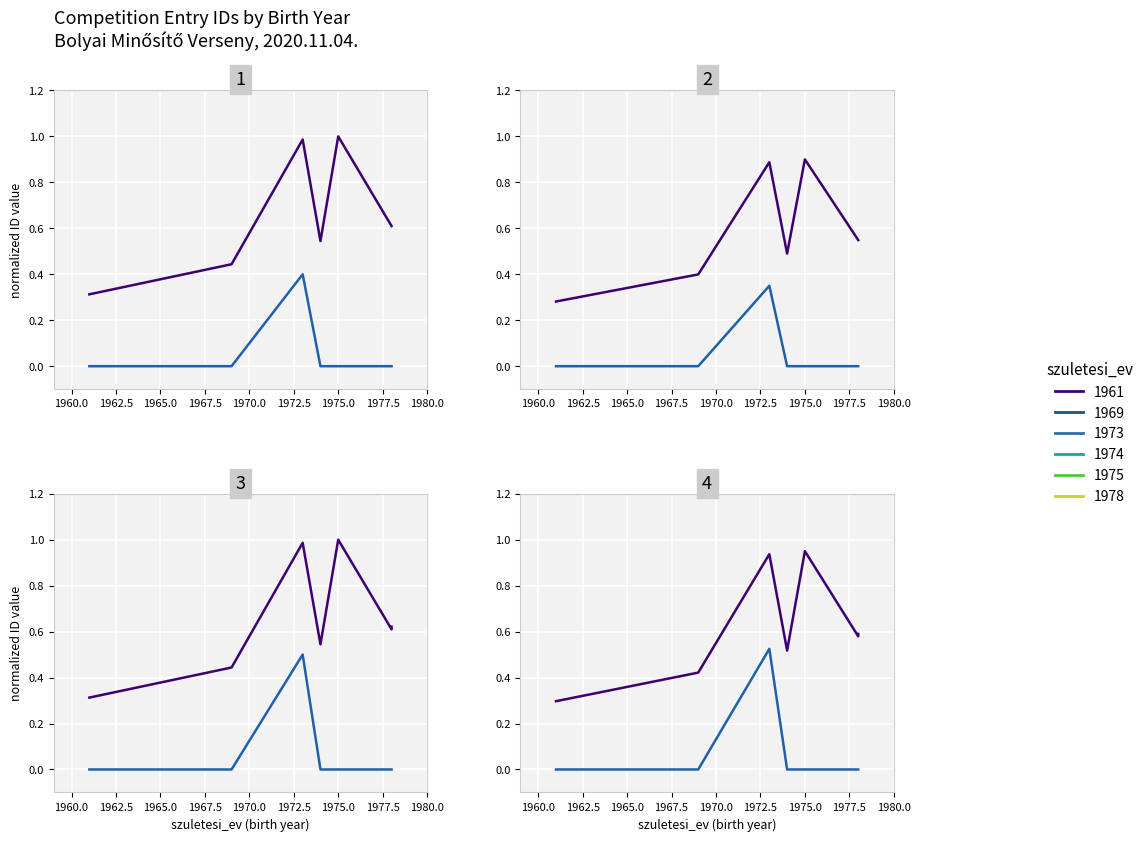

How many interior local peaks does the competitor id series have?

2